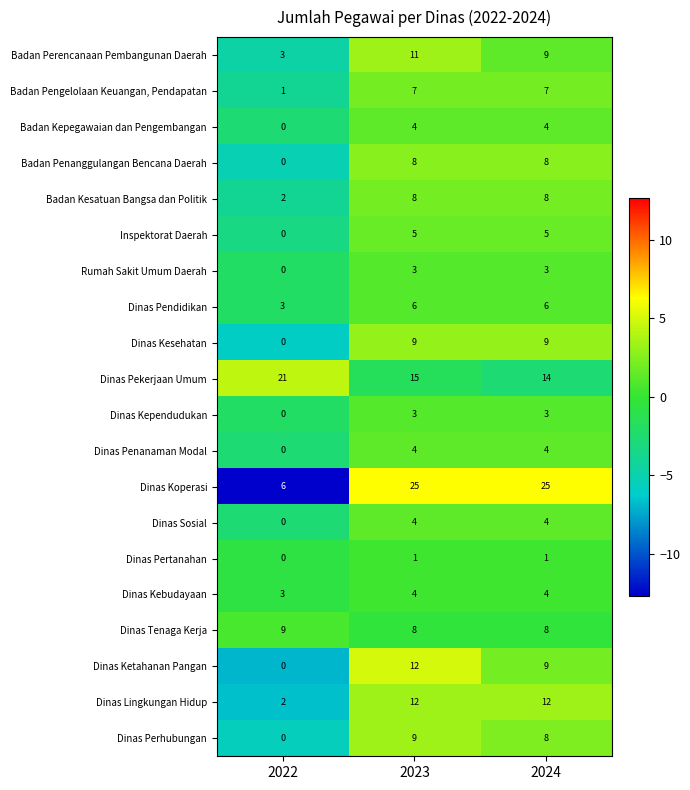

The value of Badan Kesatuan Bangsa dan Politik at 2022 is 2. True or false?

True